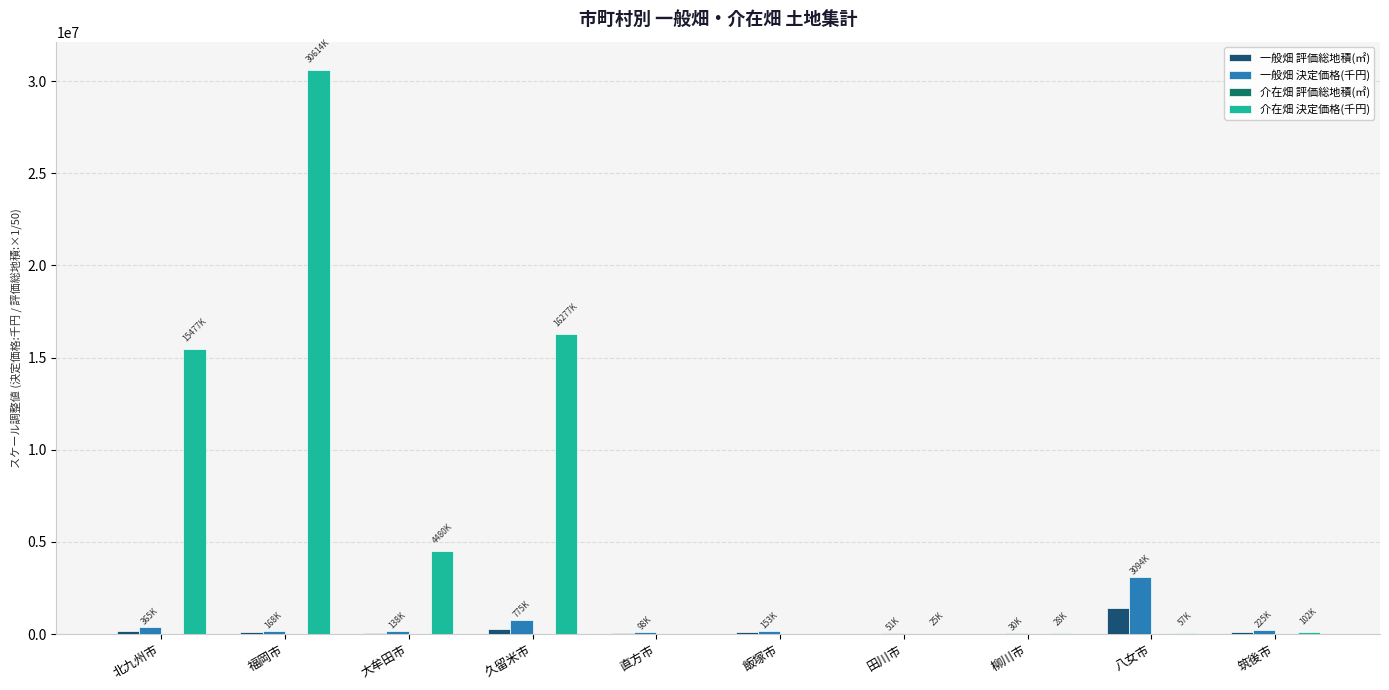

At which category is the sum across all series the highest?

福岡市